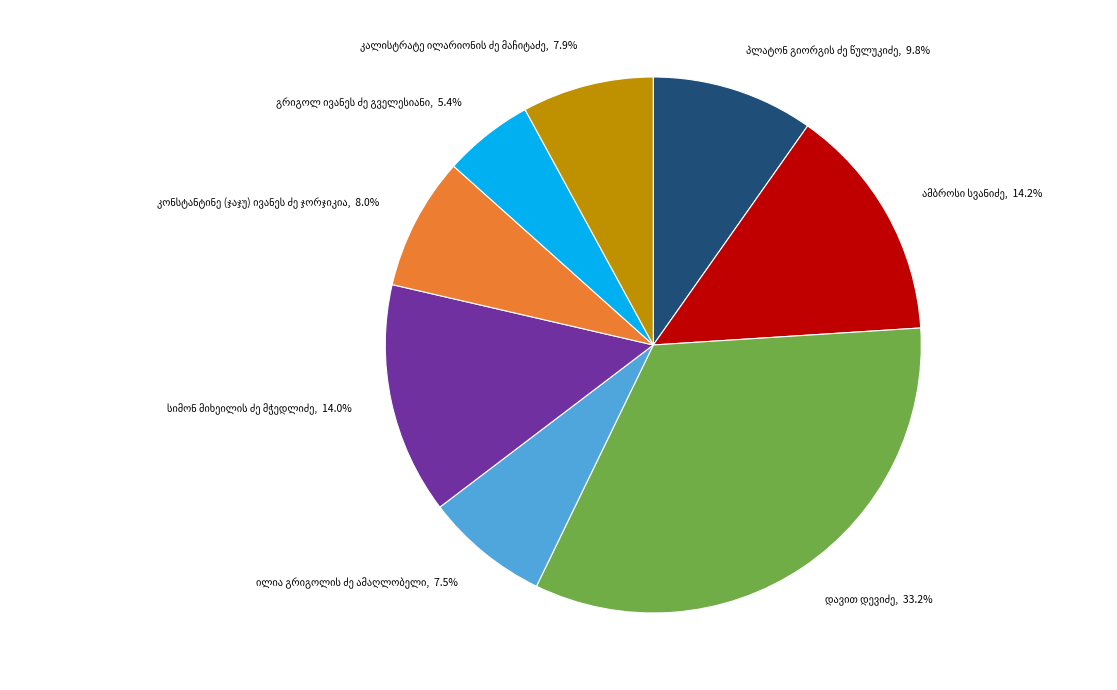

Is there a majority slice in this chart?

No